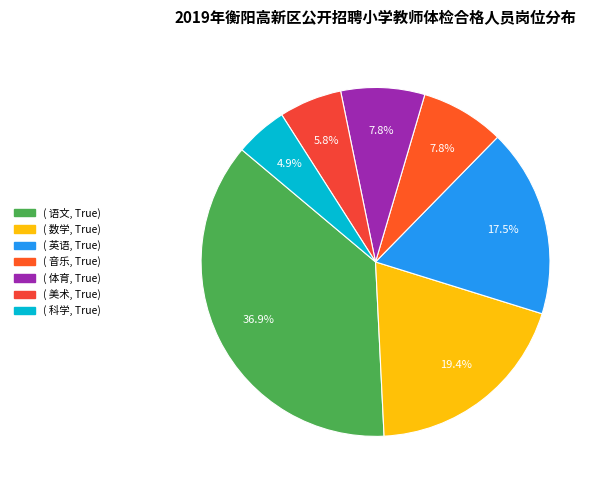

Rank the categories by value from highest to lowest.

语文, 数学, 英语, 音乐, 体育, 美术, 科学